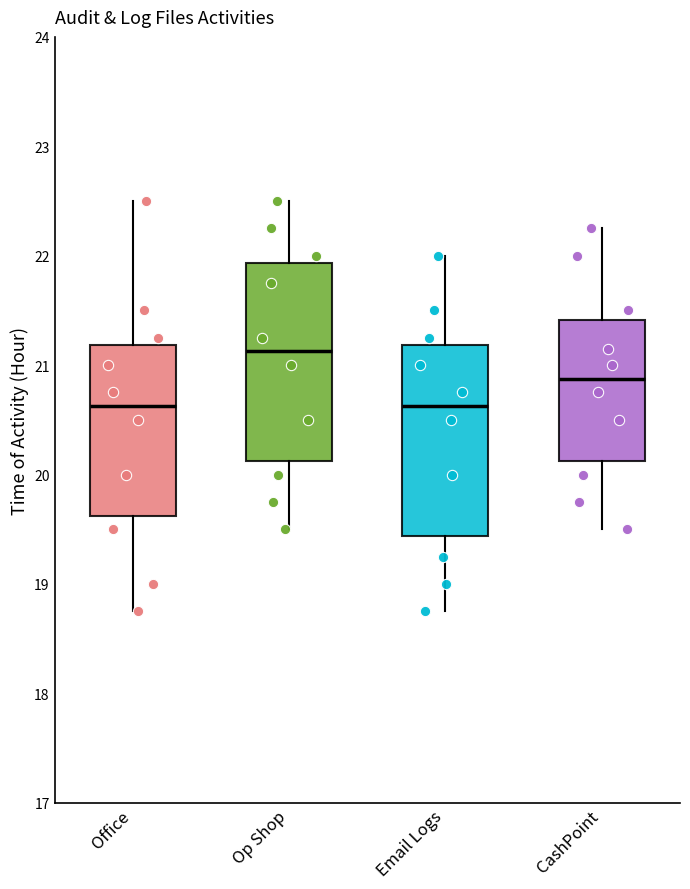

Reading left to right, read every box against the y-axis: the position of its median line, the range the box covers, and the ends of its whiskers. The values are not printed on the chart, so give them approximately, as read against the axis.

Office: median 20.6, box 19.6 to 21.2, whiskers 18.8 to 22.5
Op Shop: median 21.1, box 20.1 to 21.9, whiskers 19.5 to 22.5
Email Logs: median 20.6, box 19.4 to 21.2, whiskers 18.8 to 22.0
CashPoint: median 20.9, box 20.1 to 21.4, whiskers 19.5 to 22.3